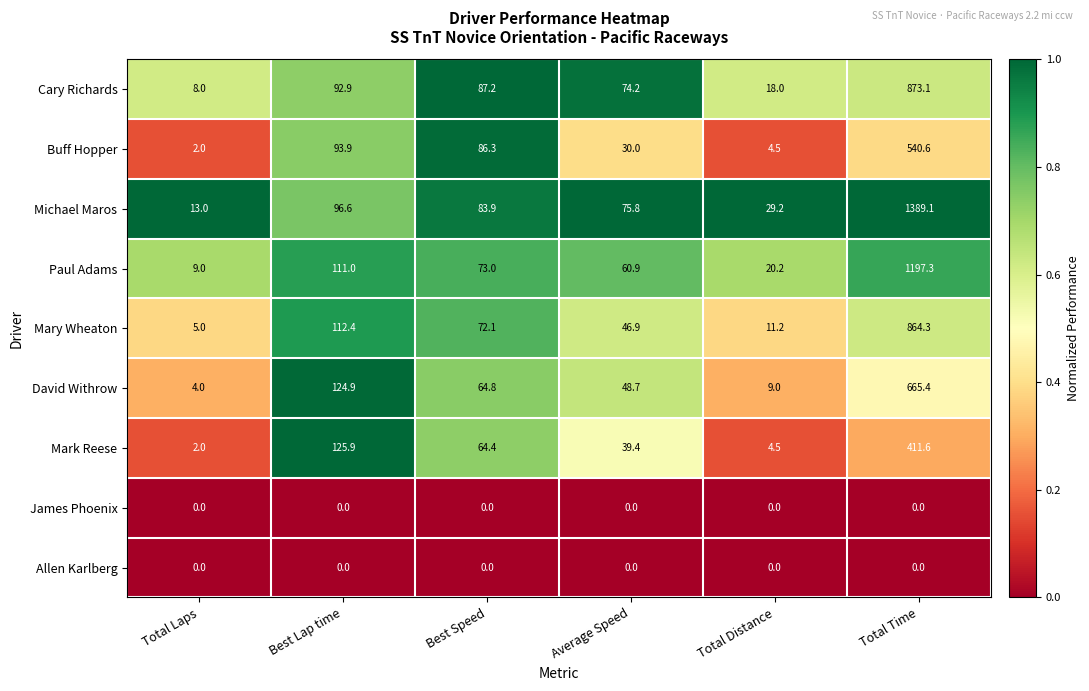

Rank the categories by Michael Maros value from highest to lowest.

Total Time, Best Lap time, Best Speed, Average Speed, Total Distance, Total Laps